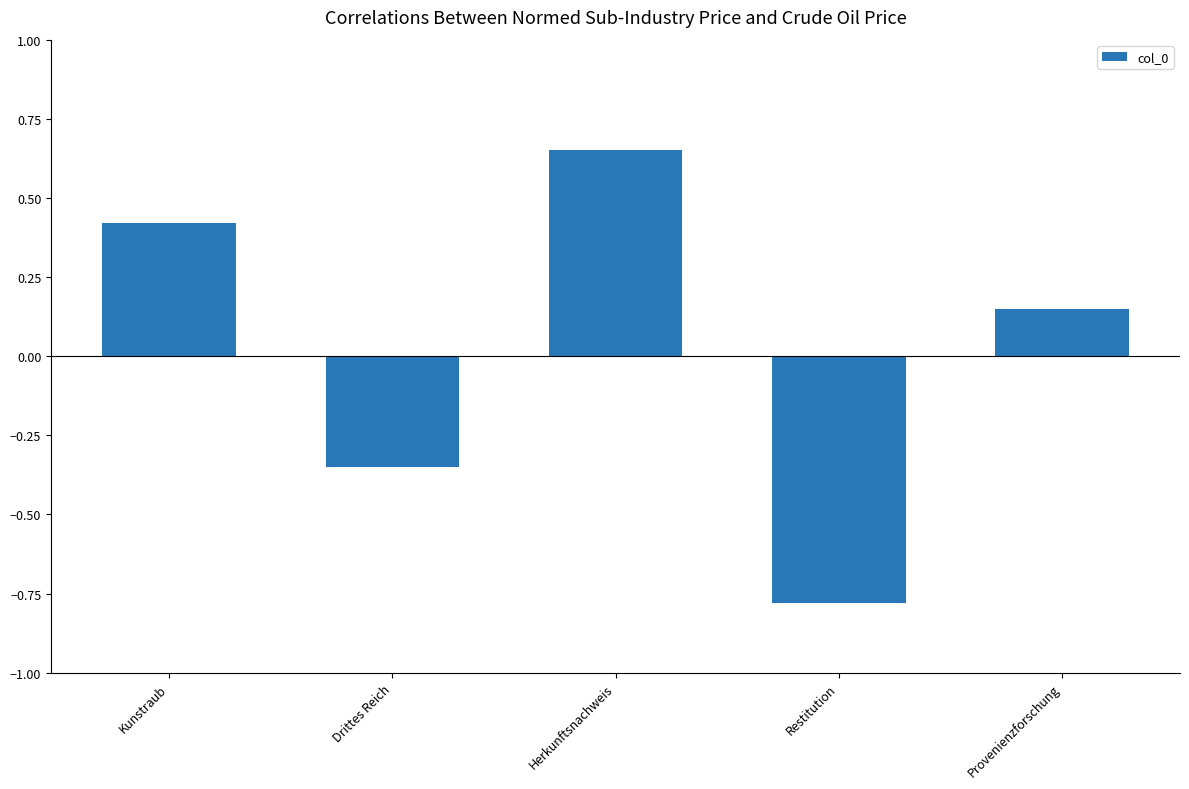

The value at Kunstraub is 0.2. True or false?

False